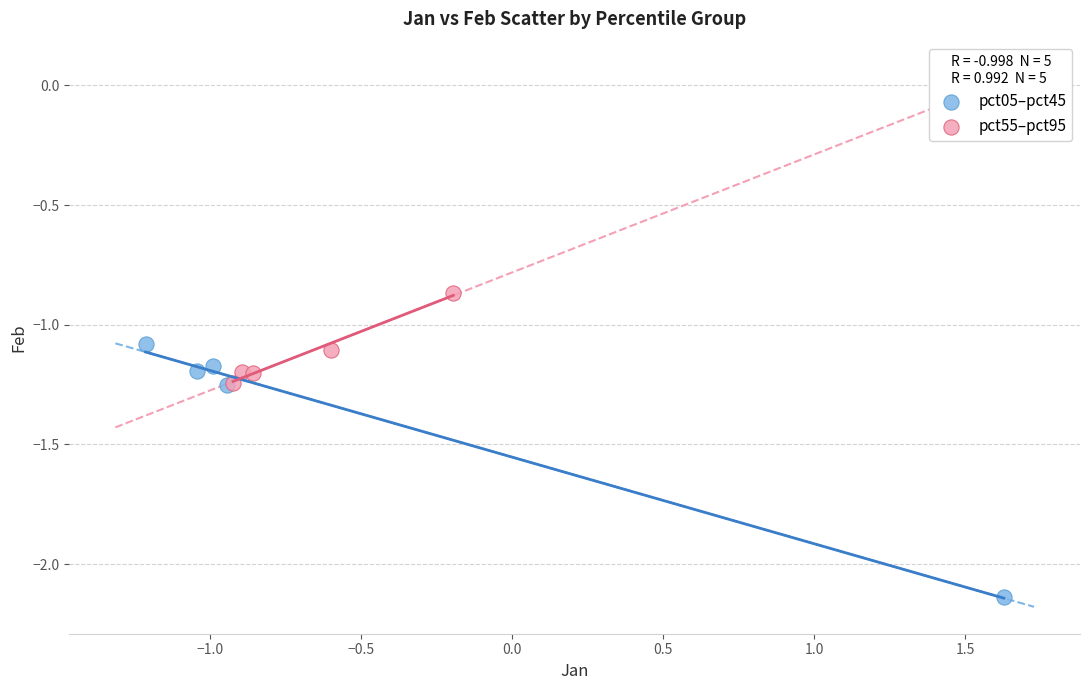

Which series has the widest spread of Y values?

pct05–pct45